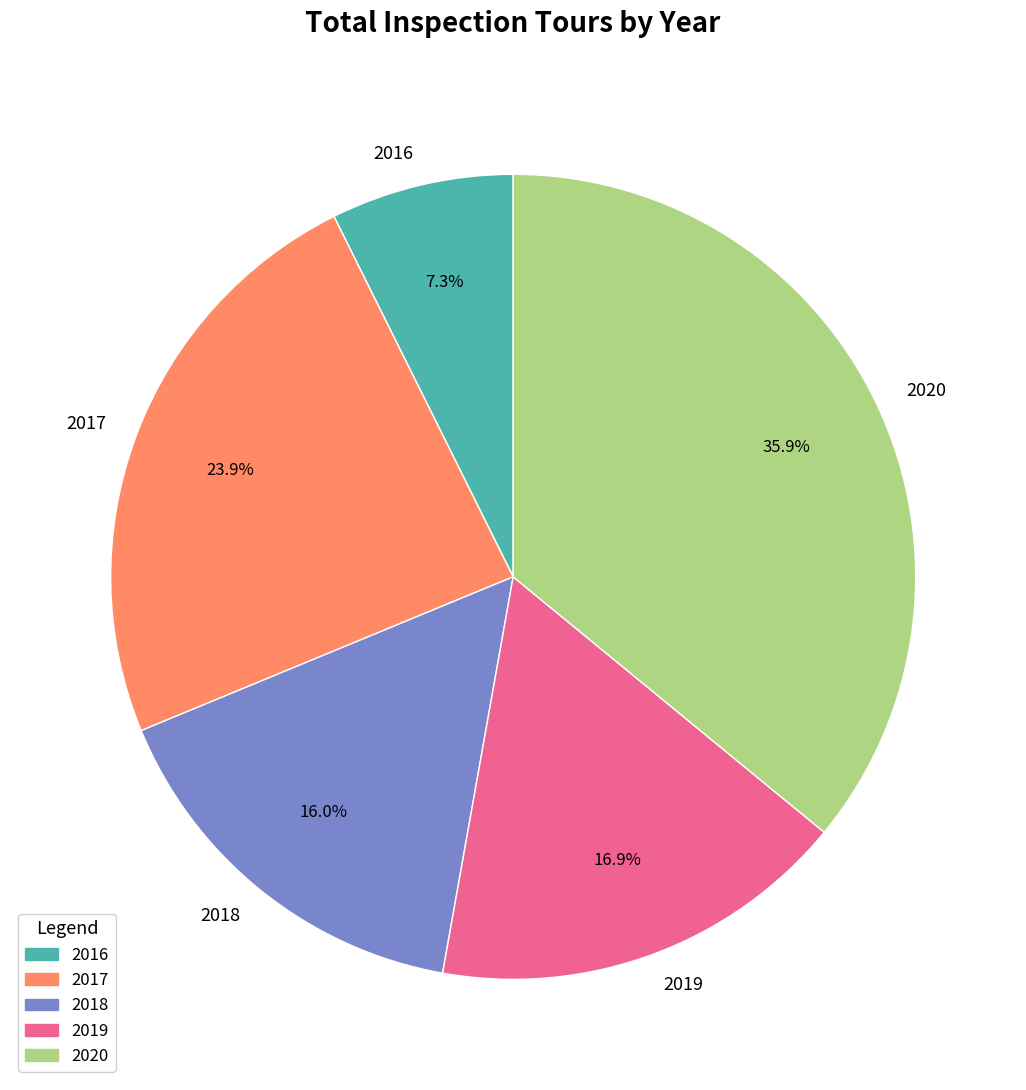

Which has a higher value, 2020 or 2019?

2020